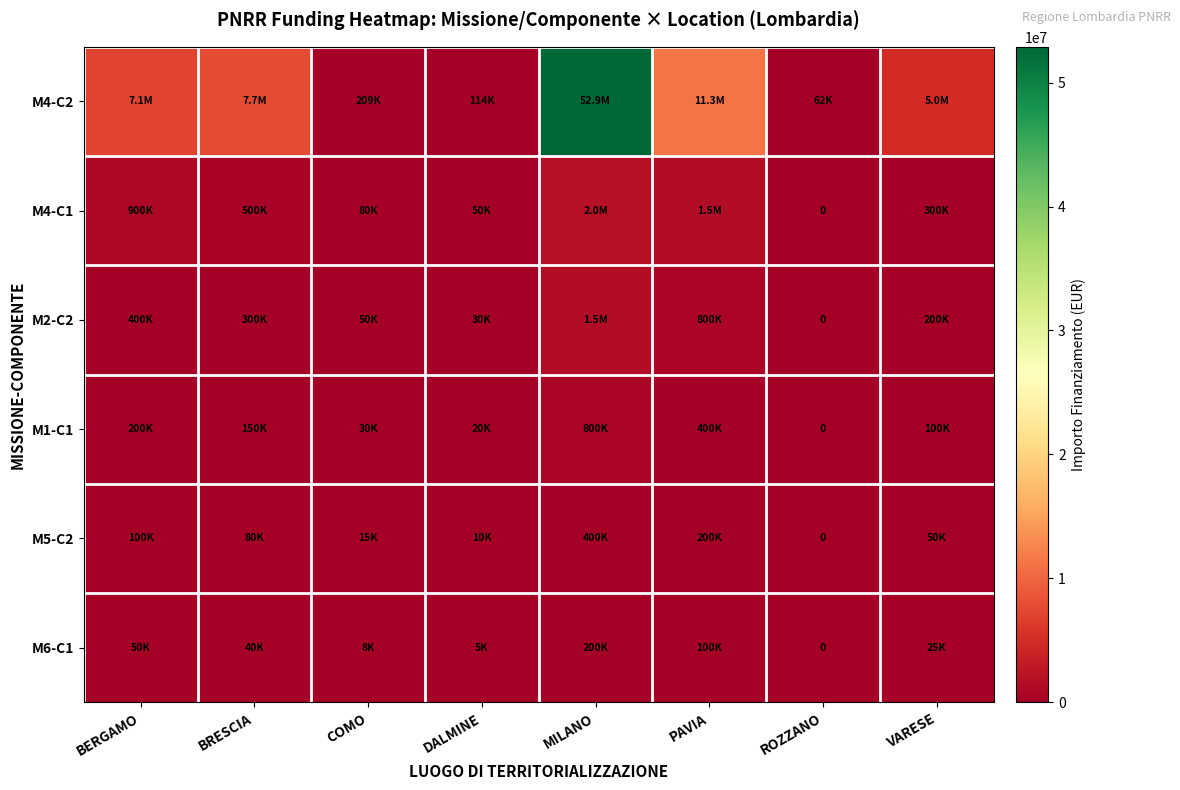

At which label does M4-C2 first exceed 7142418?

BERGAMO